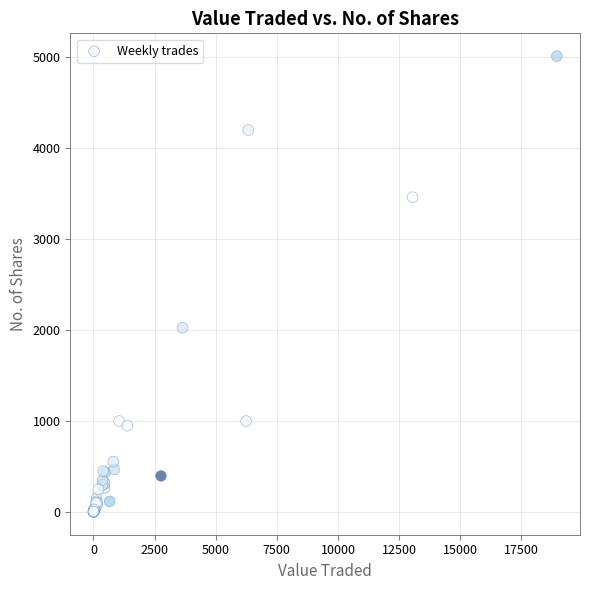

What Y value in the scatter plot is closest to 2507?

2026